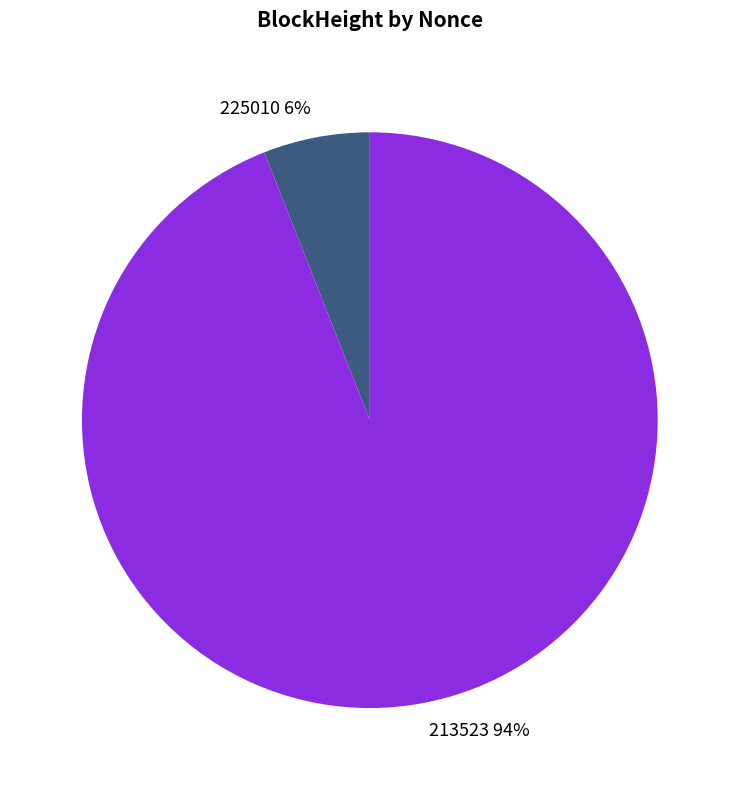

To the nearest percent, what is the average slice percentage?

50%